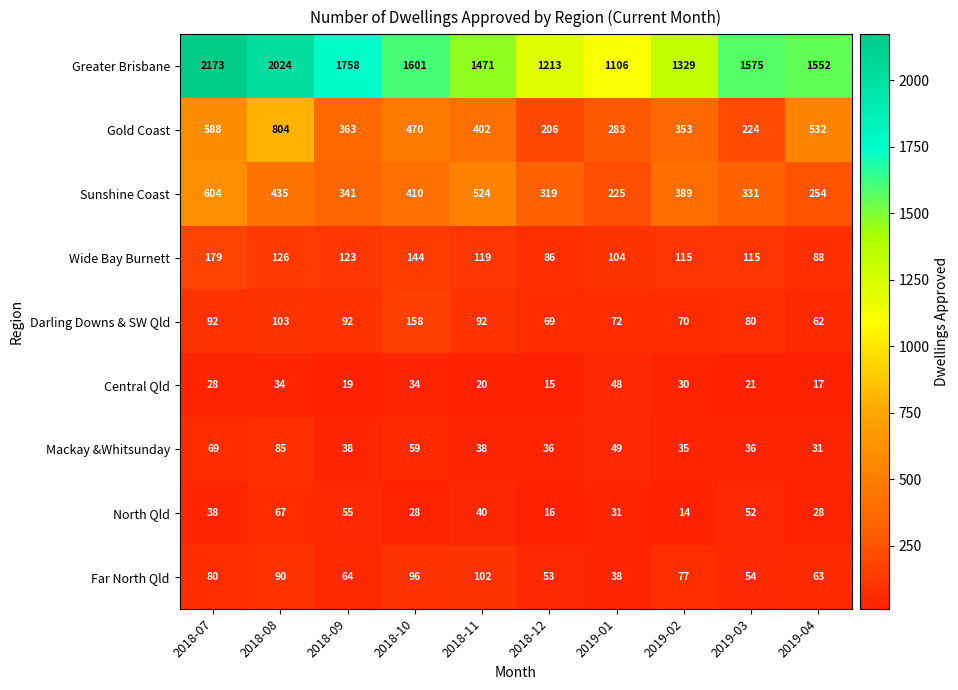

Is it true that Greater Brisbane equals 1758 at 2018-09?

True